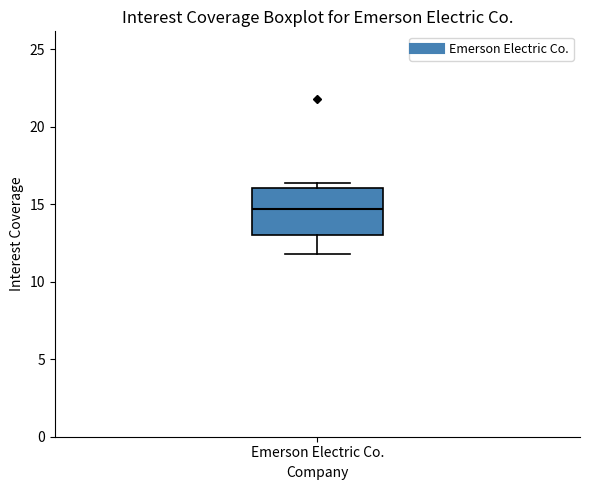

Read this box plot against the y-axis: the position of the median line, the range covered by the box, and the ends of both whiskers. The values are not printed on the chart, so give them approximately, as read against the axis.

median 14.5, box 13.0 to 16.0, whiskers 12.0 to 16.5